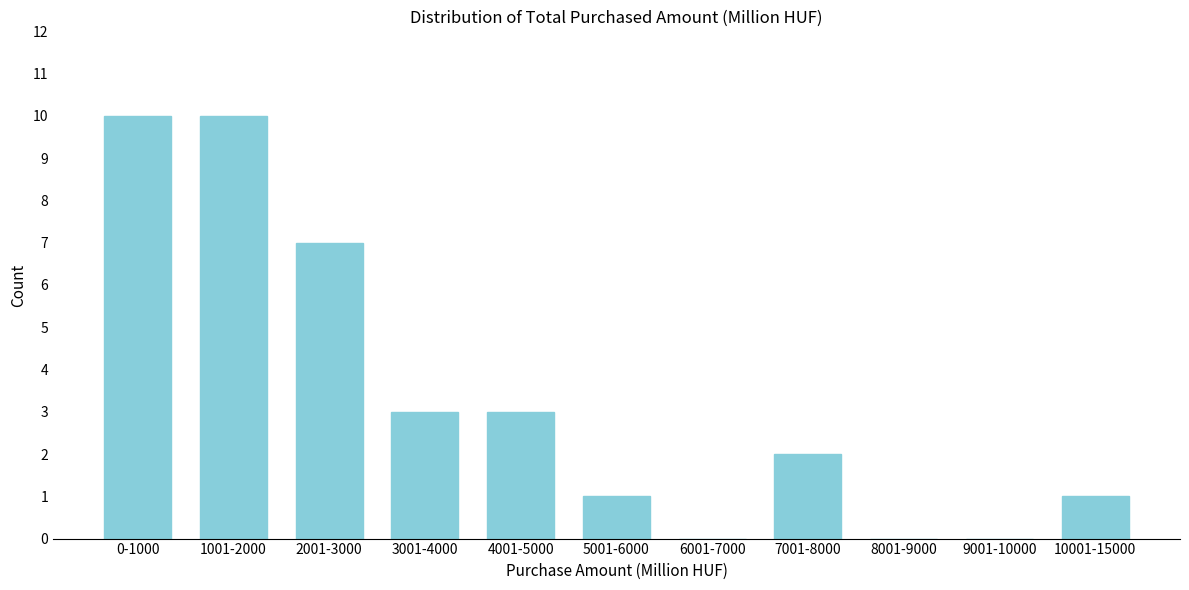

Reading left to right, transcribe all the data shown in this chart.

0-1000=10	1001-2000=10	2001-3000=7	3001-4000=3	4001-5000=3	5001-6000=1	6001-7000=0	7001-8000=2	8001-9000=0	9001-10000=0	10001-15000=1